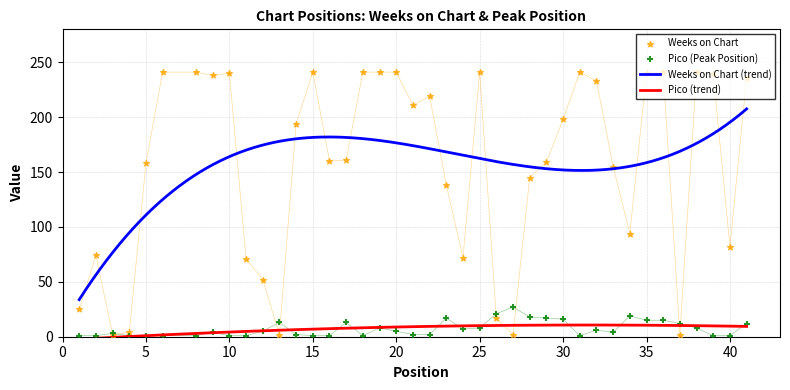

At how many categories does at least one series exceed 144?

26